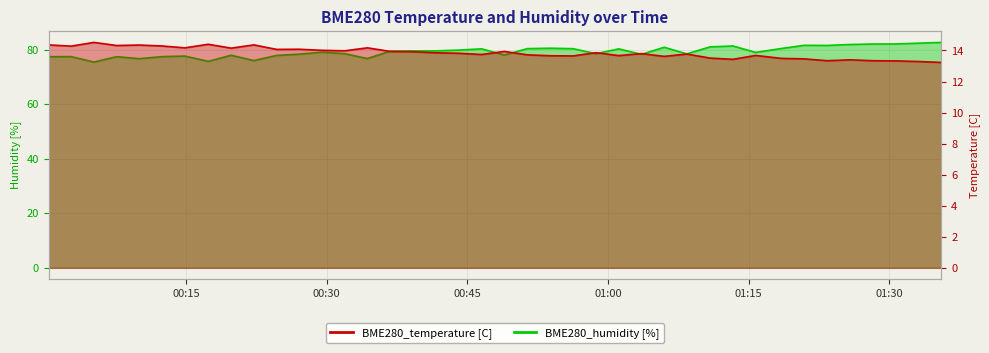

At which category does the chart reach its peak across all series?

2022/07/27 01:35:33